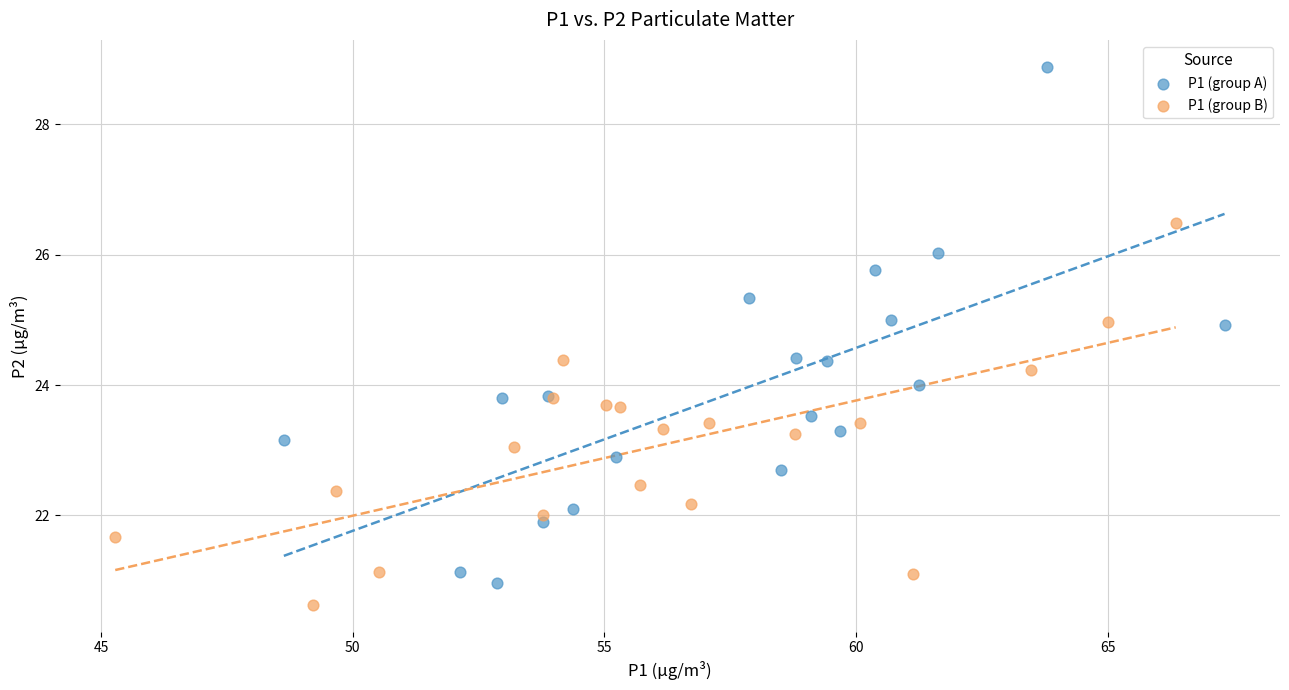

Which series contains the highest Y value?

P1 (group A)